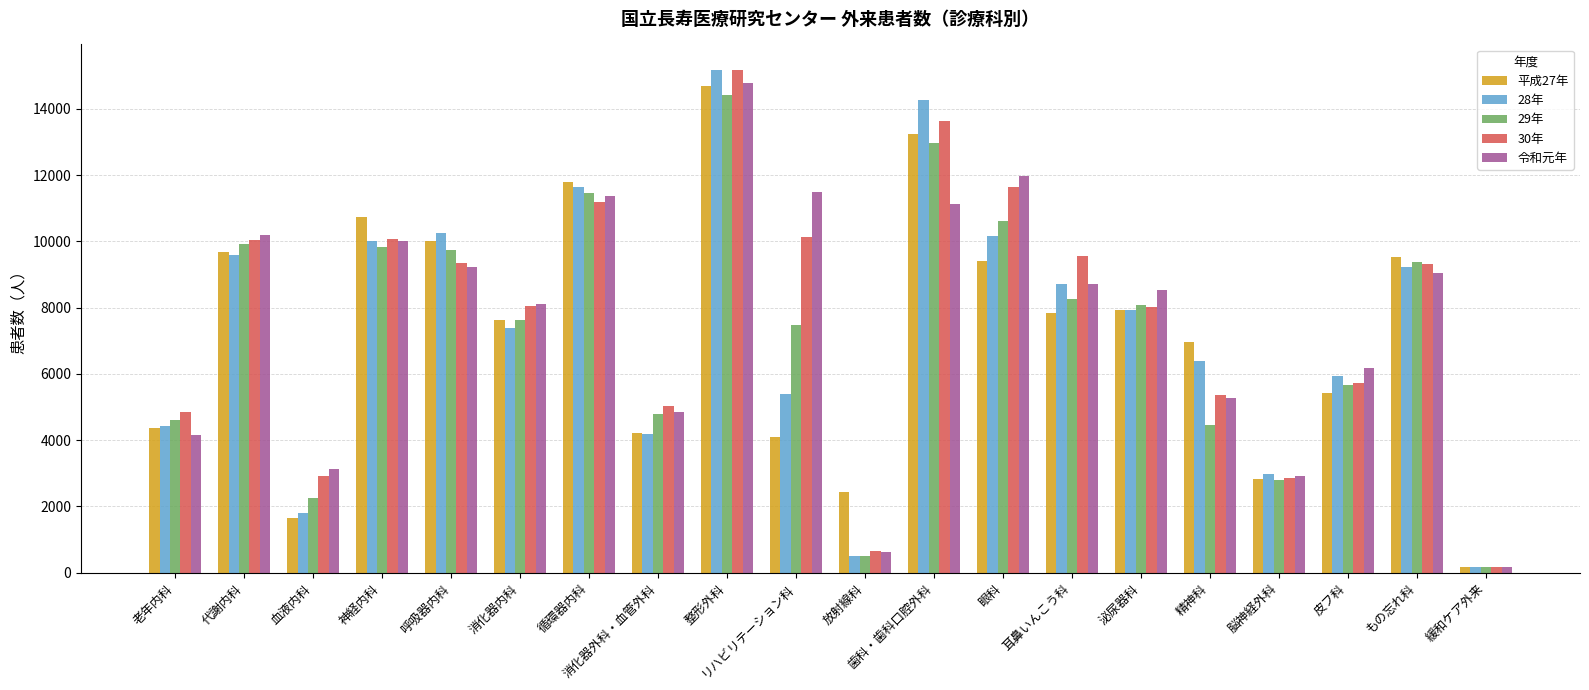

At which category does the chart reach its peak across all series?

整形外科